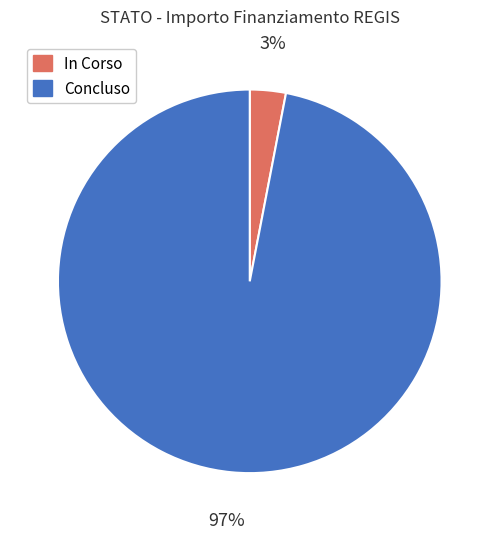

How many segments does this pie chart have?

2